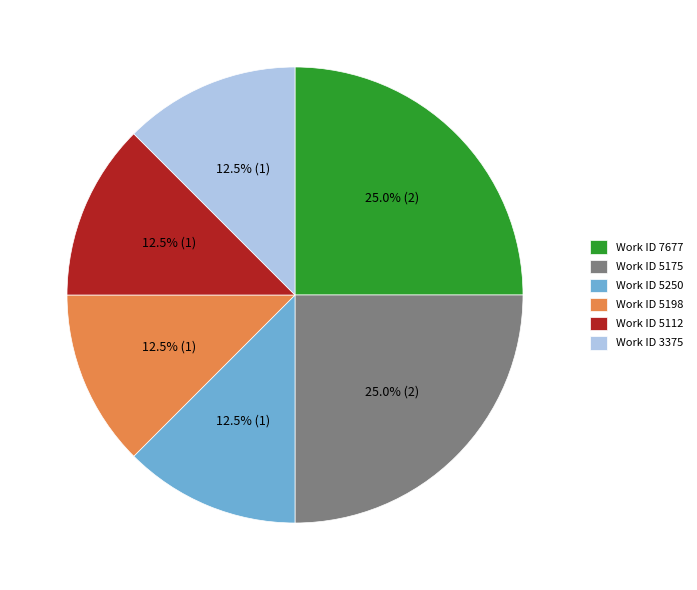

How many segments does this pie chart have?

6